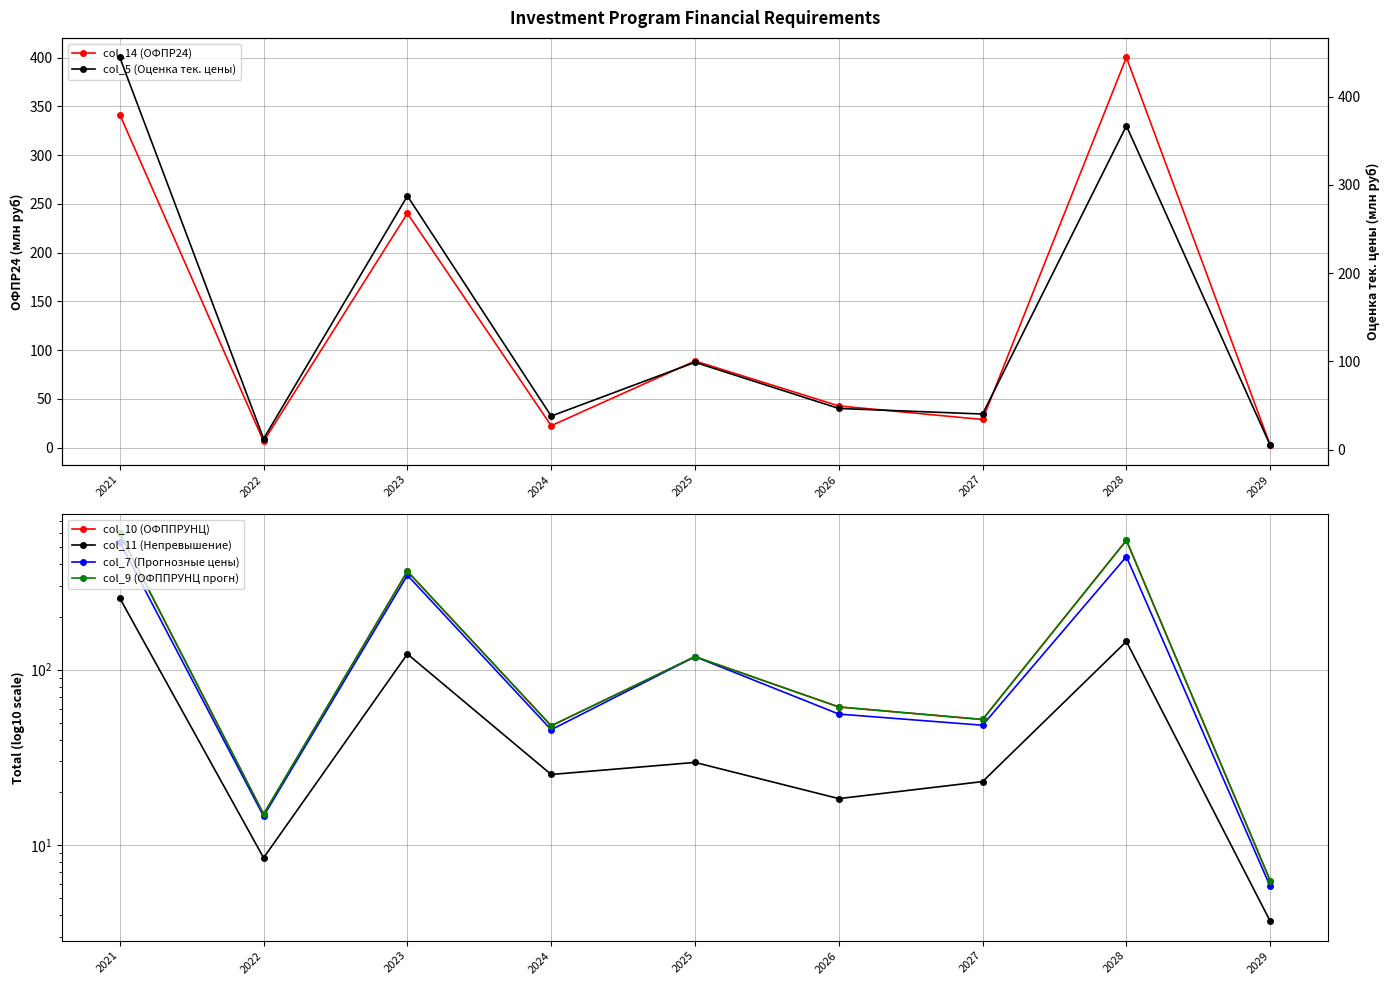

Which category has the lowest value across all series?

2029